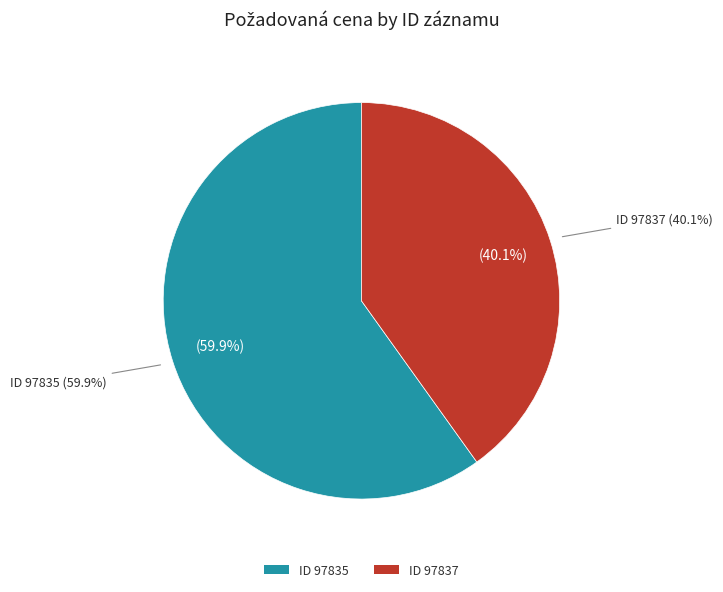

Is there a majority slice in this chart?

Yes